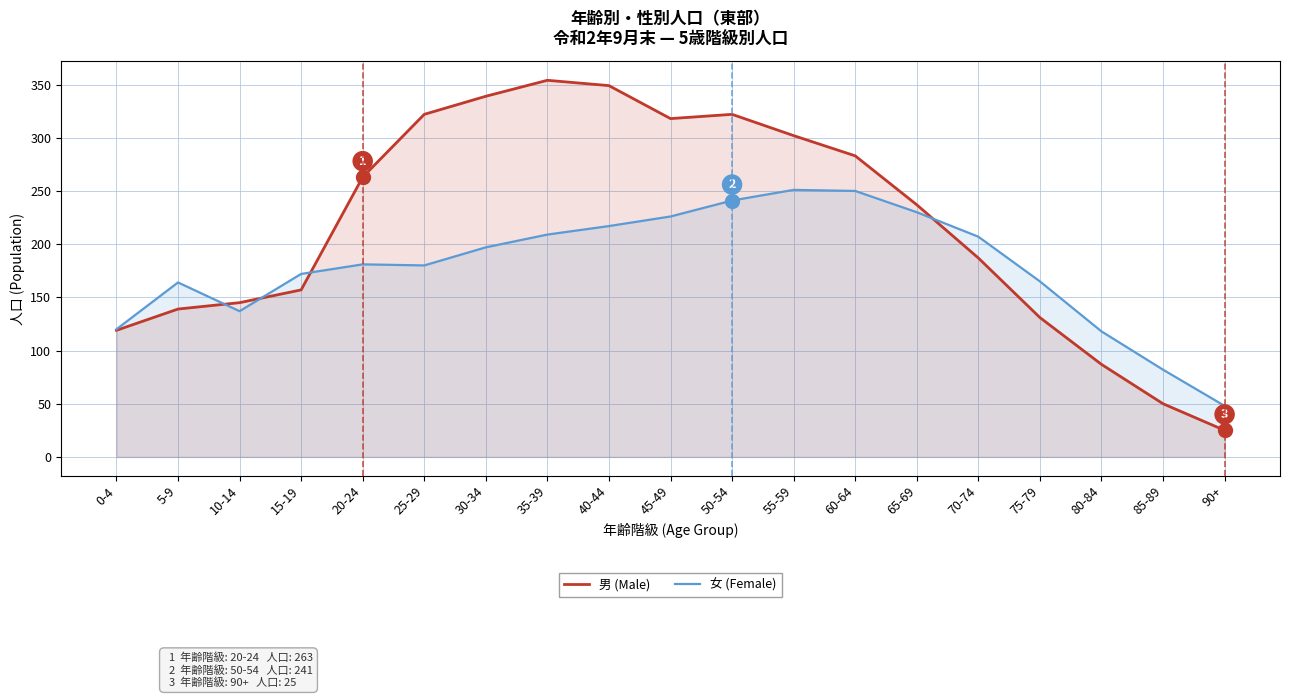

What is the label of the 13th point from the right?

30-34